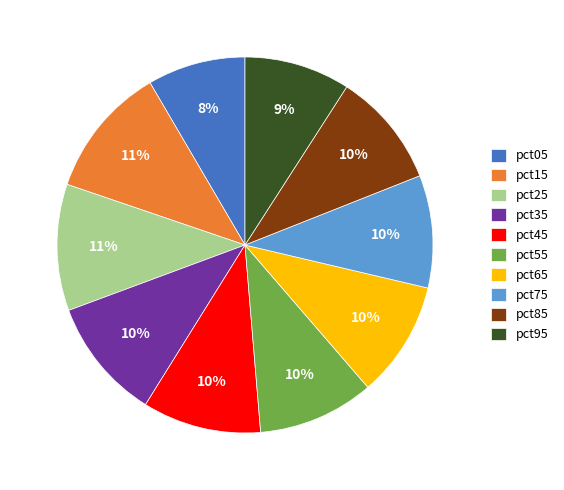

How many segments does this pie chart have?

10